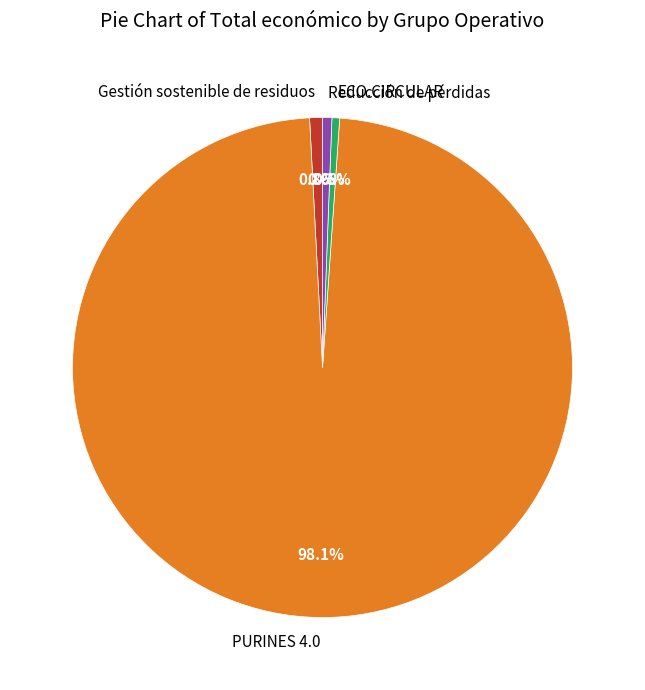

Which slice represents more than half of the pie?

PURINES 4.0